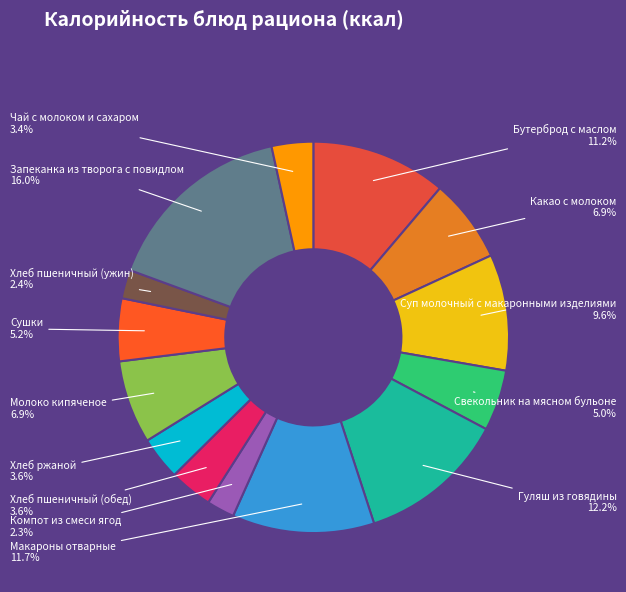

How many slices are in this pie chart?

14